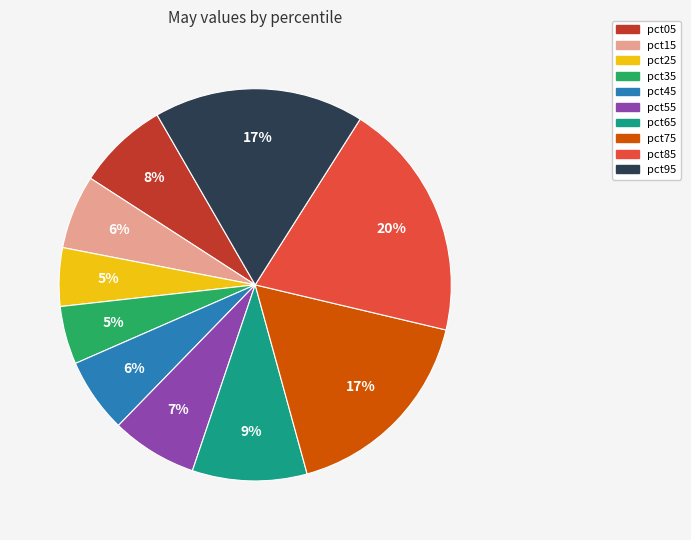

Does pct55 account for over 50% of the chart?

No